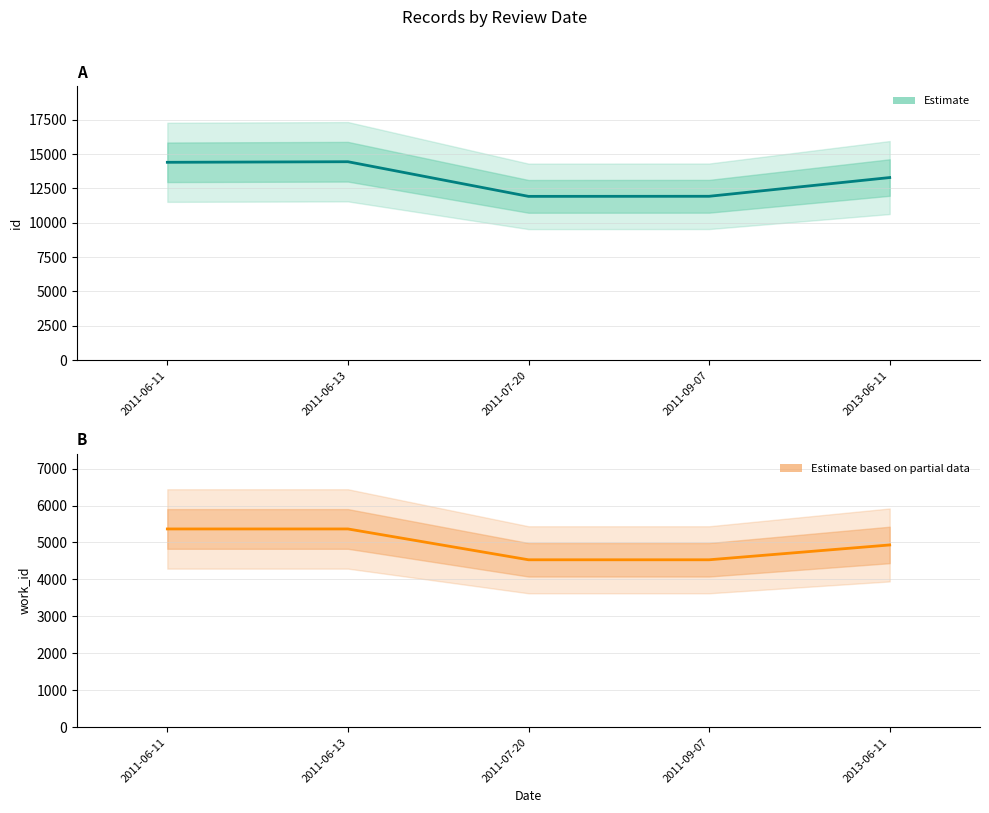

What is the difference between the maximum and minimum values in the id (Estimate) series?

2521